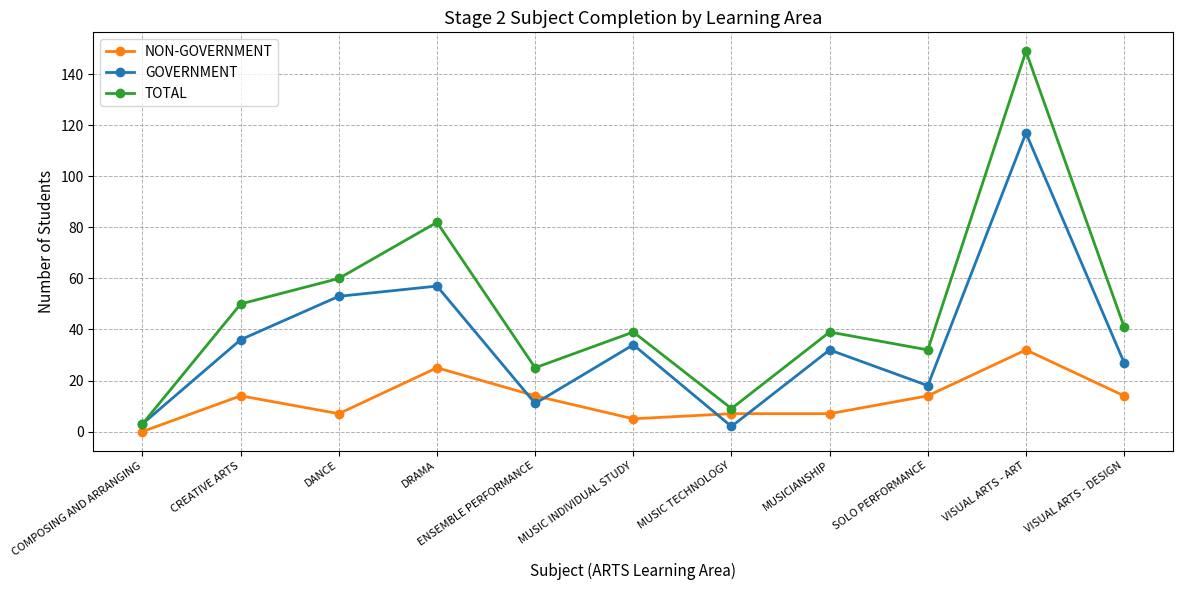

The GOVERNMENT series shows 36 at CREATIVE ARTS. True or false?

True